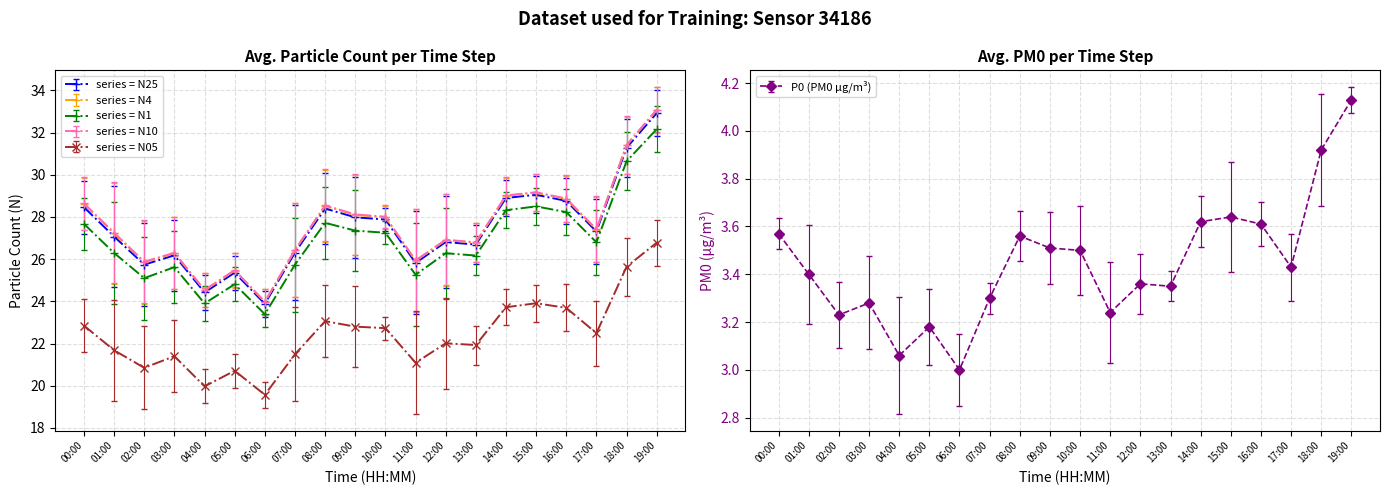

True or false: P0 and N25 intersect in this chart.

False